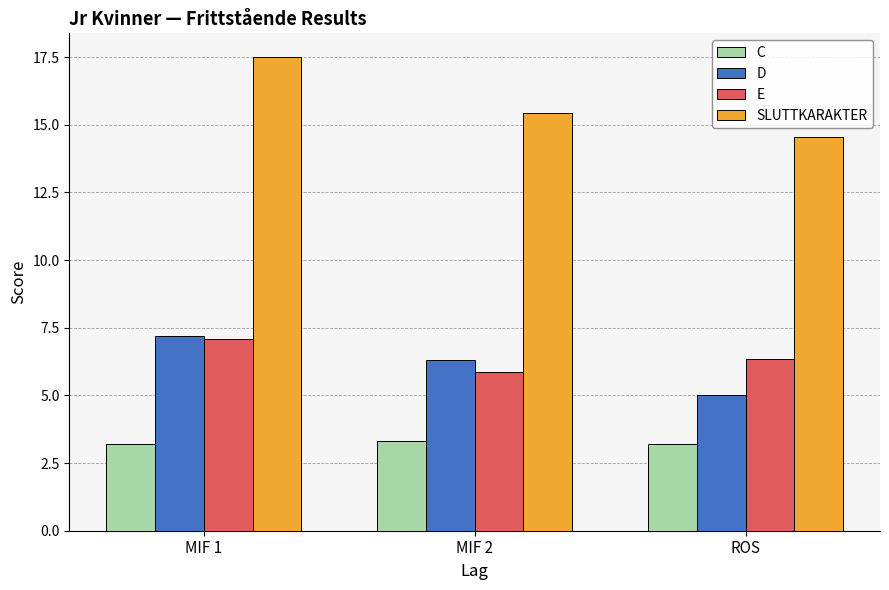

What is the average value of the SLUTTKARAKTER series?

15.8